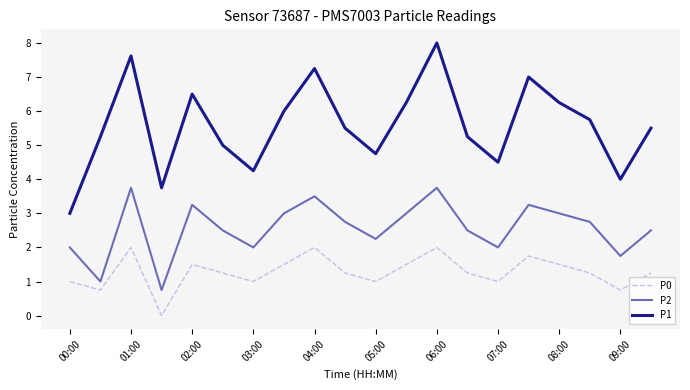

In P0, how many points are higher than both neighbors (excluding endpoints)?

5